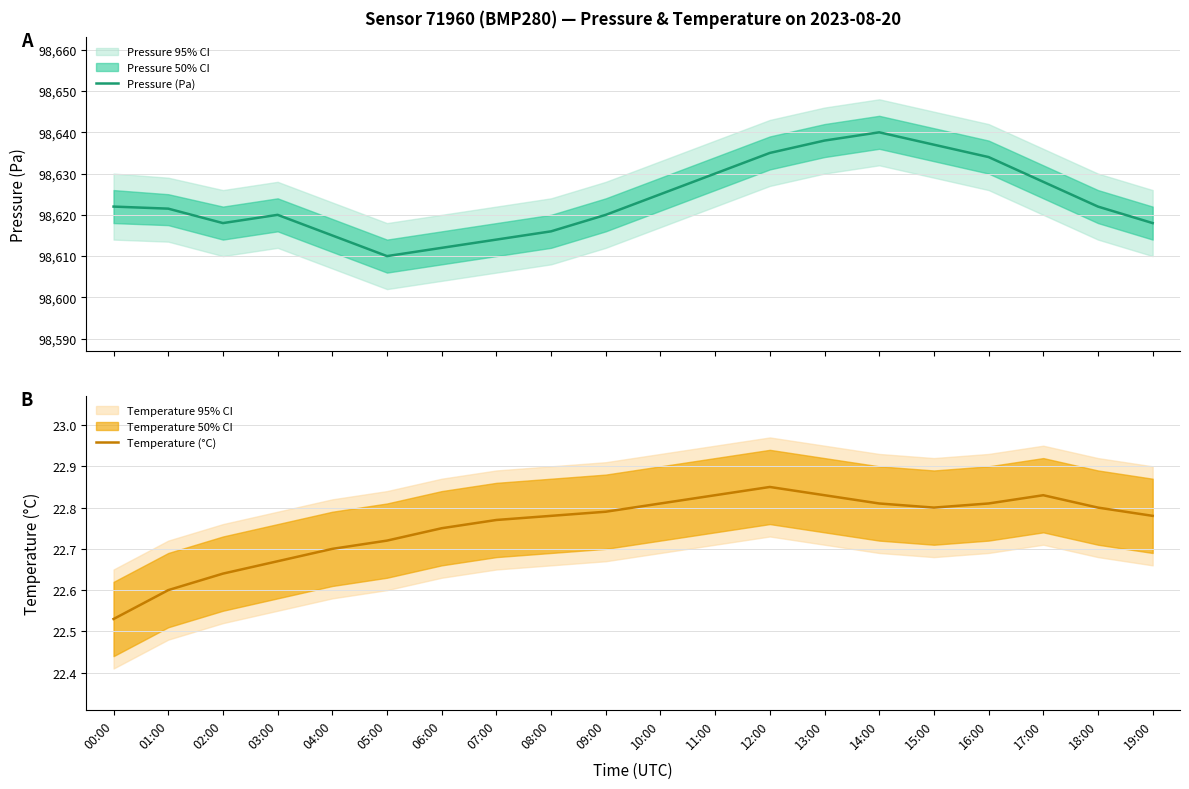

True or false: Temperature (°C) has a value of 34.0 at 19:00.

False